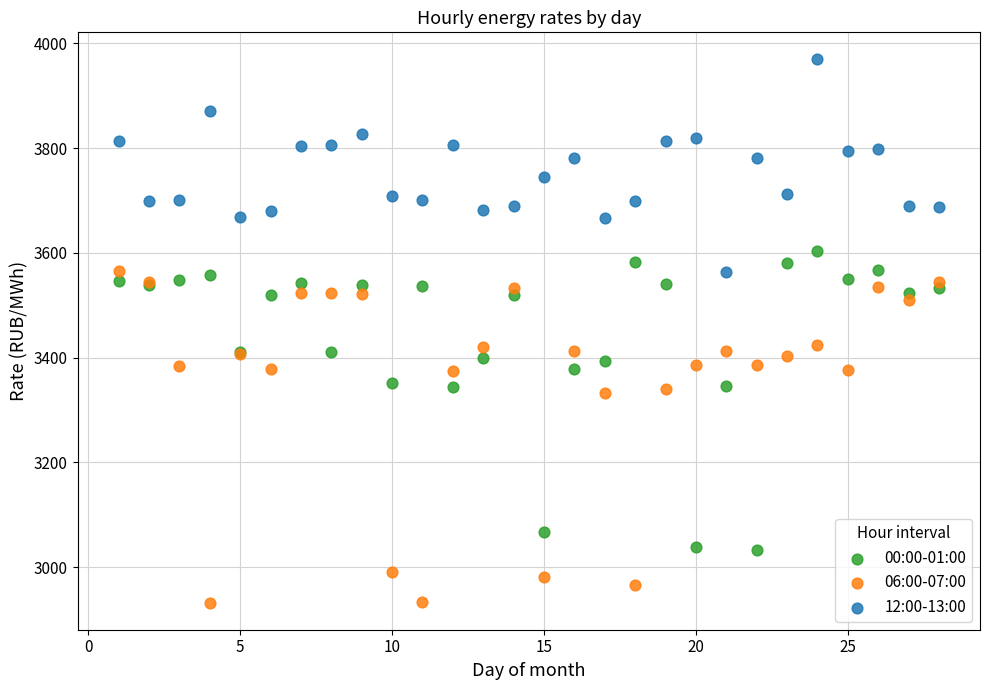

What is the X range (max minus min) for the scatter plot?

27.0